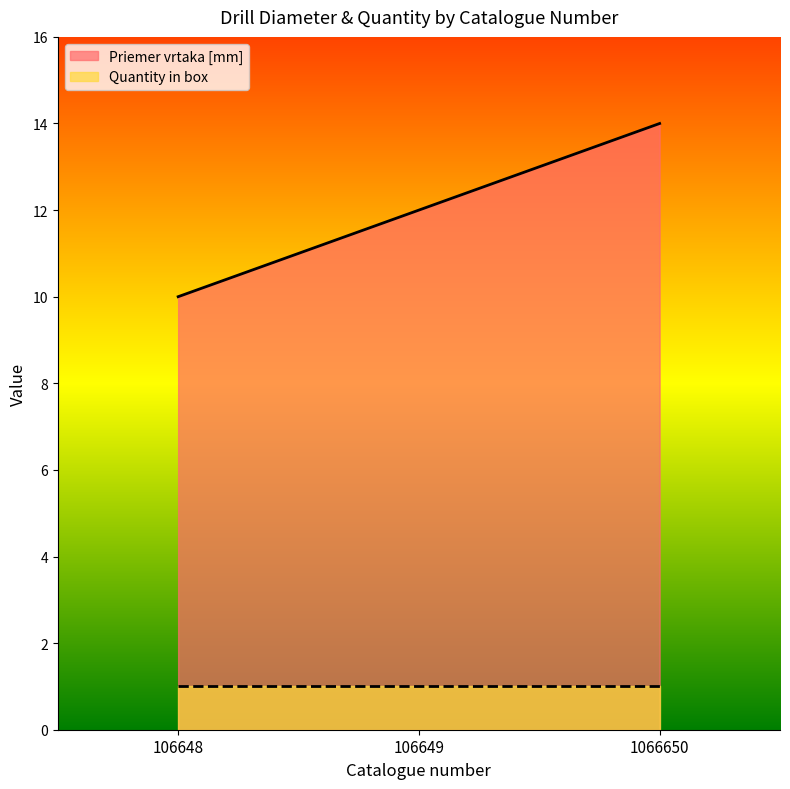

Rank the categories by value from highest to lowest.

1066650, 106649, 106648